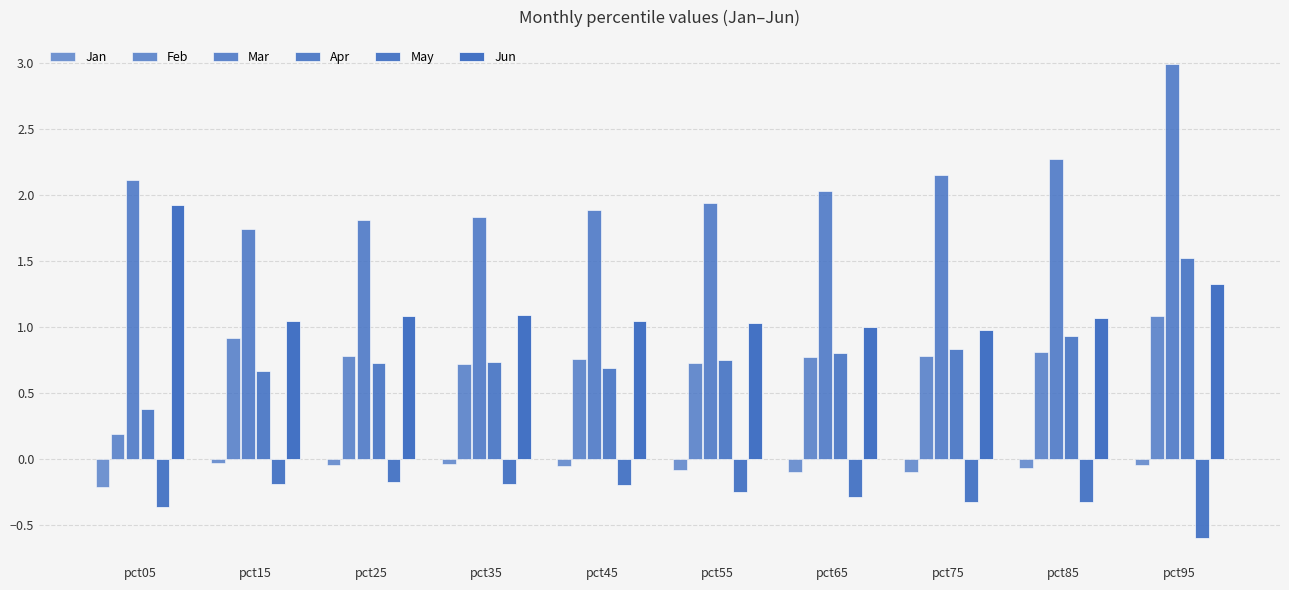

What is the sum of all Apr values?

8.0